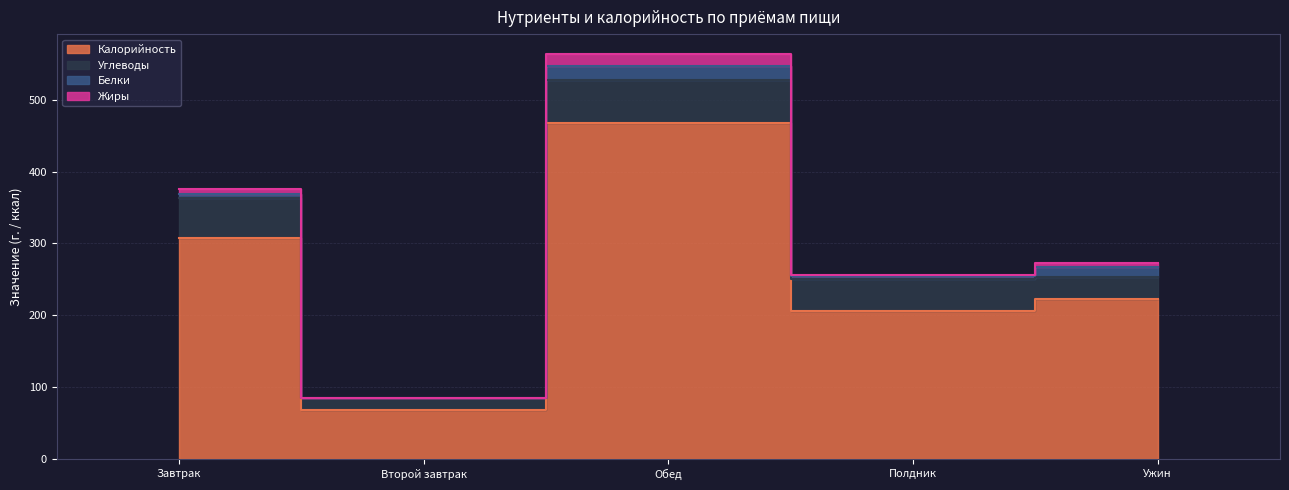

Reading left to right, list all the values displayed in this chart.

Калорийность: 308.0	68.2	467.1	205.9	223.4
Углеводы: 55.1	16.3	60.2	44.5	29.9
Белки: 5.6	0.3	19.1	4.3	13.3
Жиры: 7.4	0.2	16.7	1.2	5.6